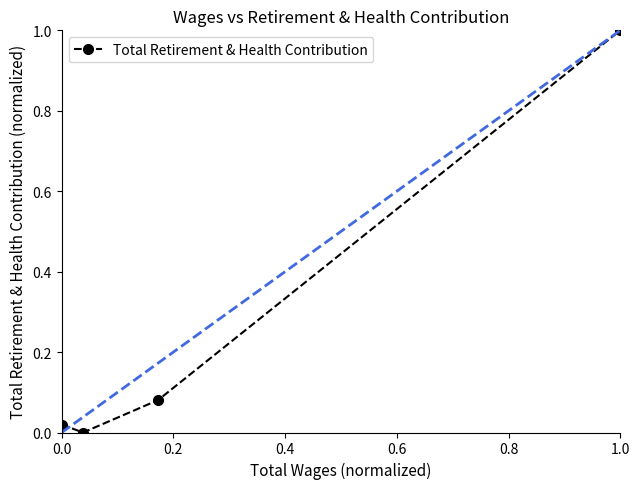

Is this an area chart (filled region under the line)?

No